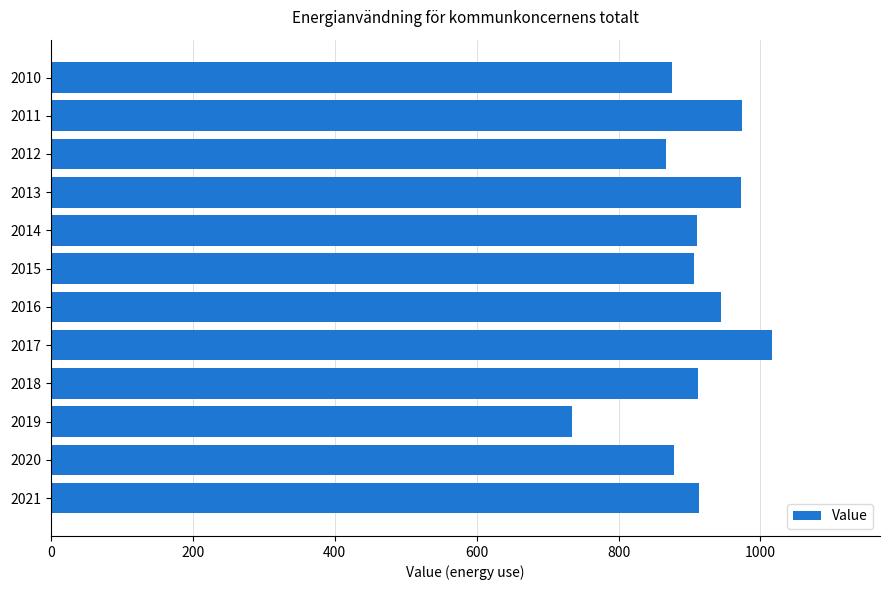

True or false: the data shows 974 at 2011.

True